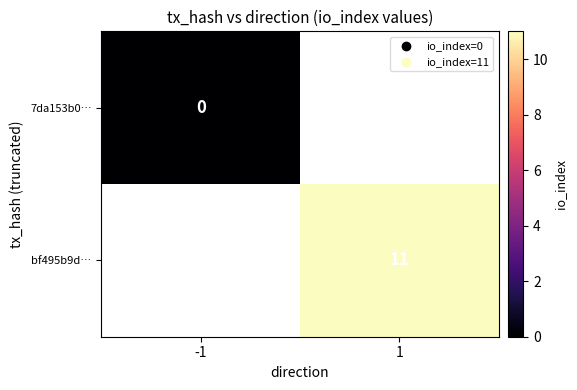

Is it true that bf495b9d… equals 11 at 1?

True